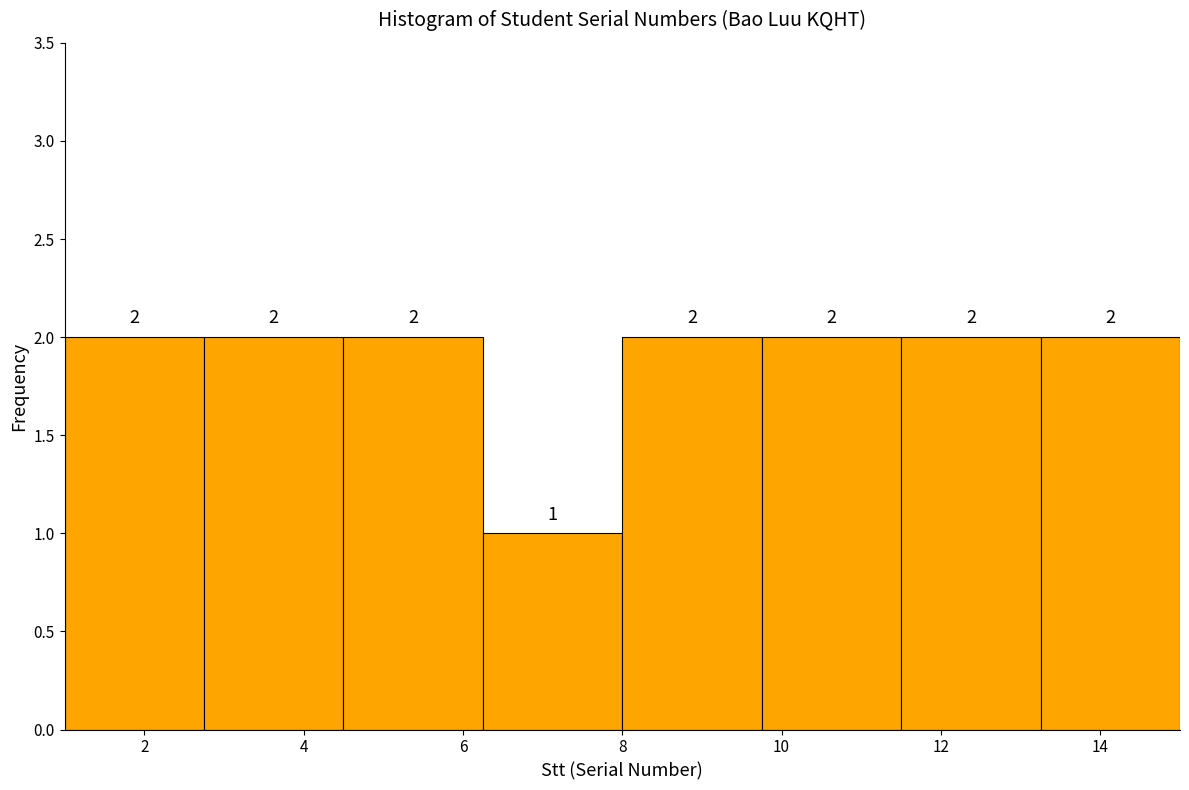

Reading left to right, transcribe this chart: for each bar, give the range it covers on the x-axis and its height. The bar edges are not printed on the chart, so give them approximately, as read against the axis.

1.00 to 2.75: 2
2.75 to 4.50: 2
4.50 to 6.25: 2
6.25 to 8.00: 1
8.00 to 9.75: 2
9.75 to 11.50: 2
11.50 to 13.25: 2
13.25 to 15.00: 2